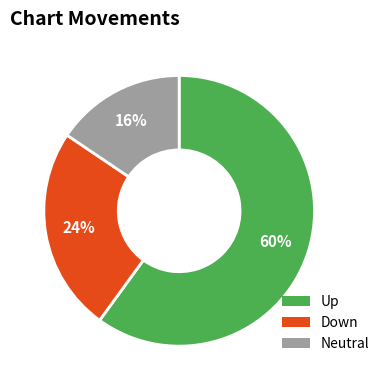

Which slice is the smallest?

Neutral